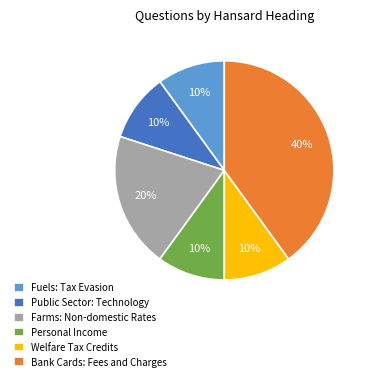

Which has a higher value, Personal Income or Farms: Non-domestic Rates?

Farms: Non-domestic Rates